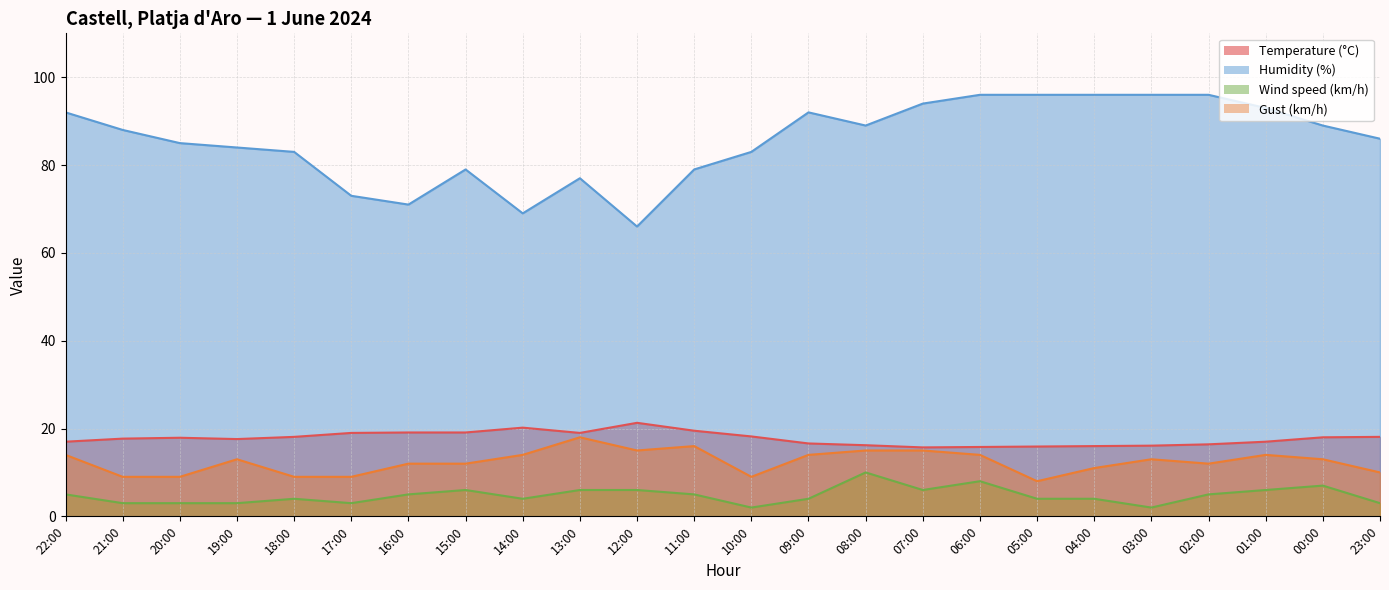

Which has a higher value, 11:00 or 10:00?

11:00